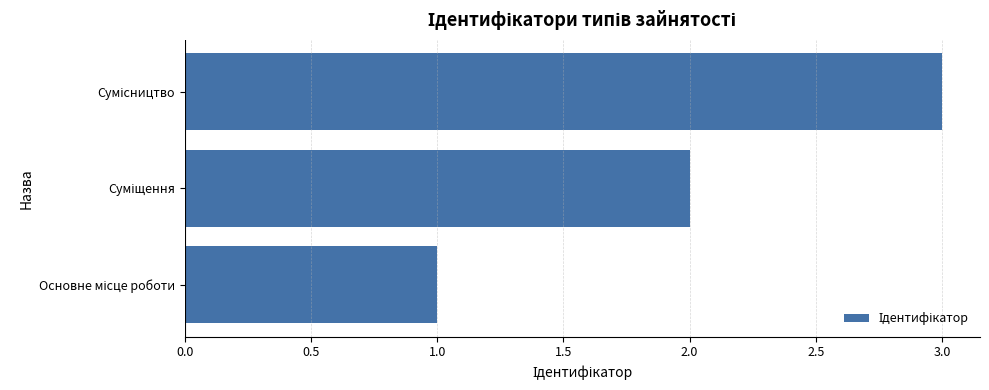

What is the greatest value displayed?

3